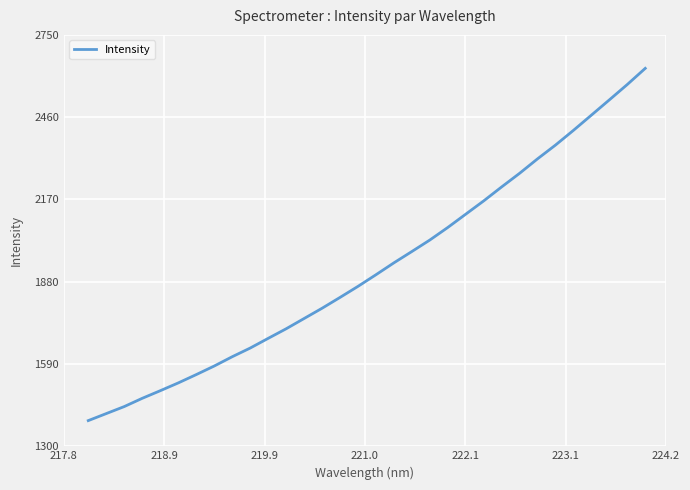

What is the smallest value displayed?

1390.6